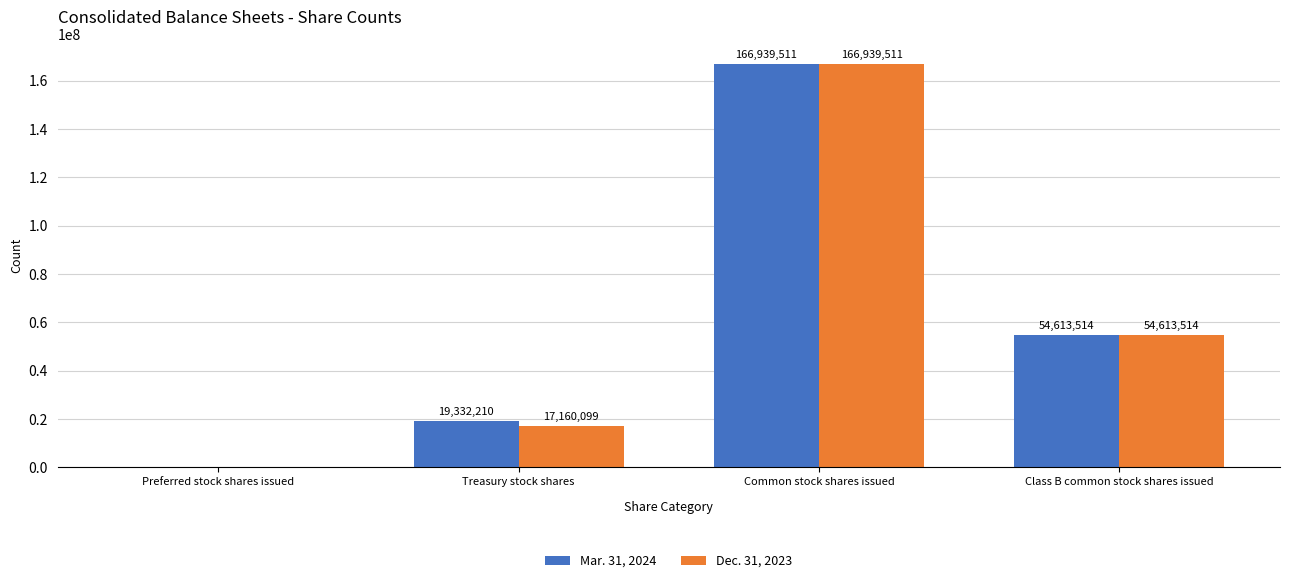

How many categories are shown in the chart?

4